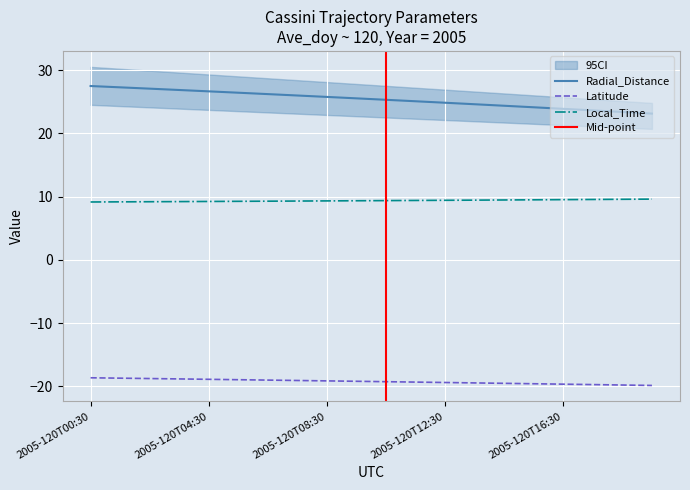

At which label is Radial_Distance closest to 25?

2005-120T11:30